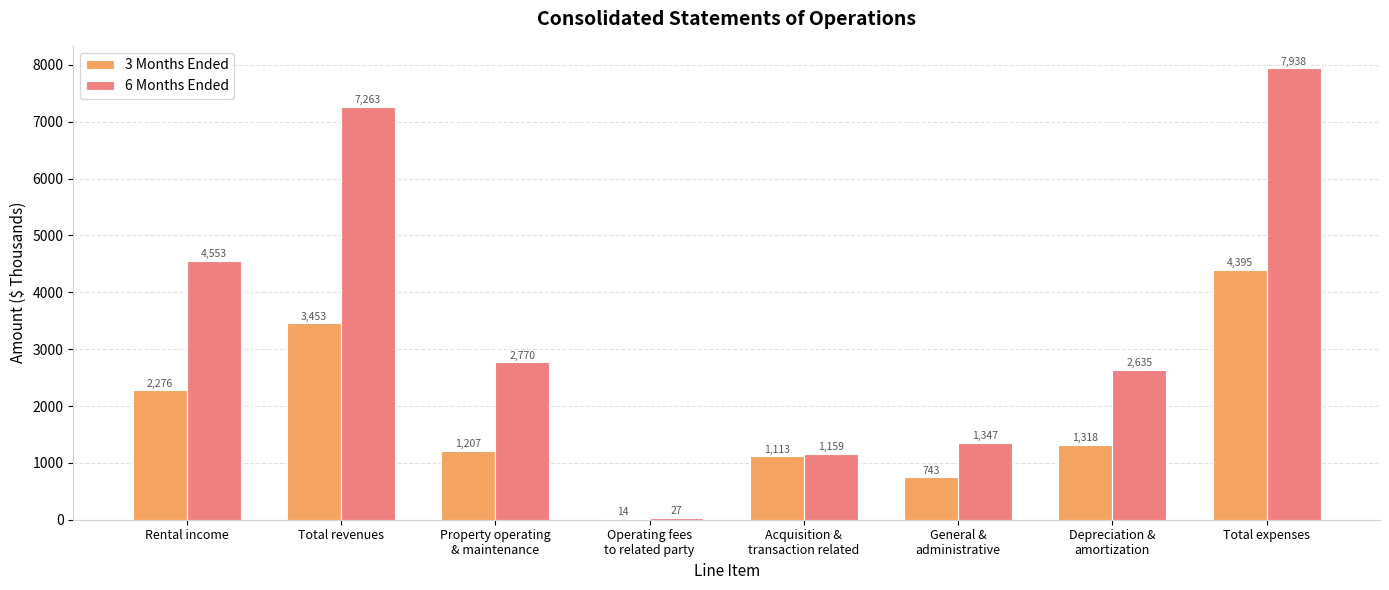

Reading left to right, what are all the values shown in this chart?

3 Months Ended: 2276	3453	1207	14	1113	743	1318	4395
6 Months Ended: 4553	7263	2770	27	1159	1347	2635	7938